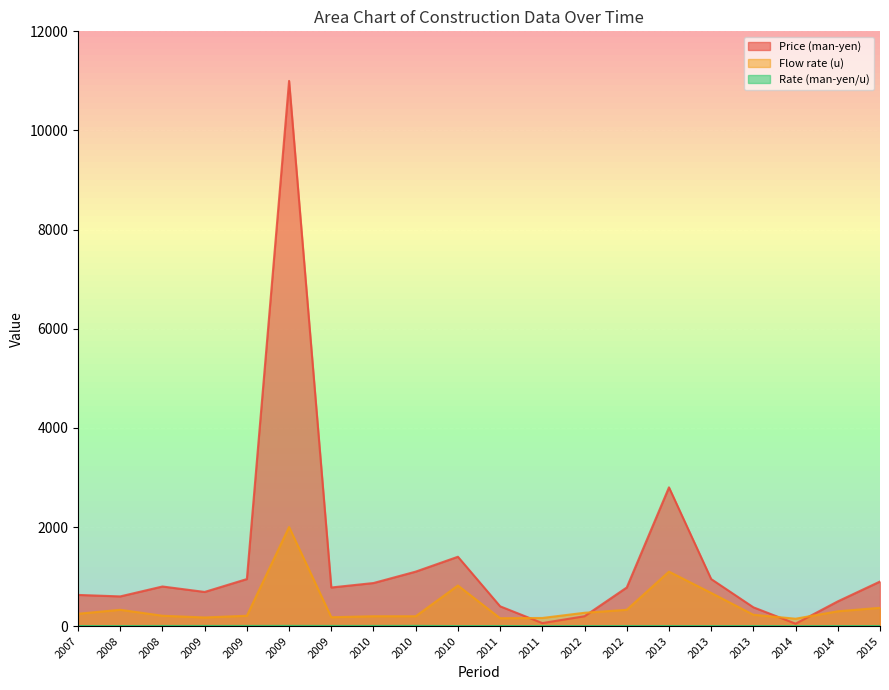

True or false: Price (man-yen) has a value of 1400.0 at 2010.

True